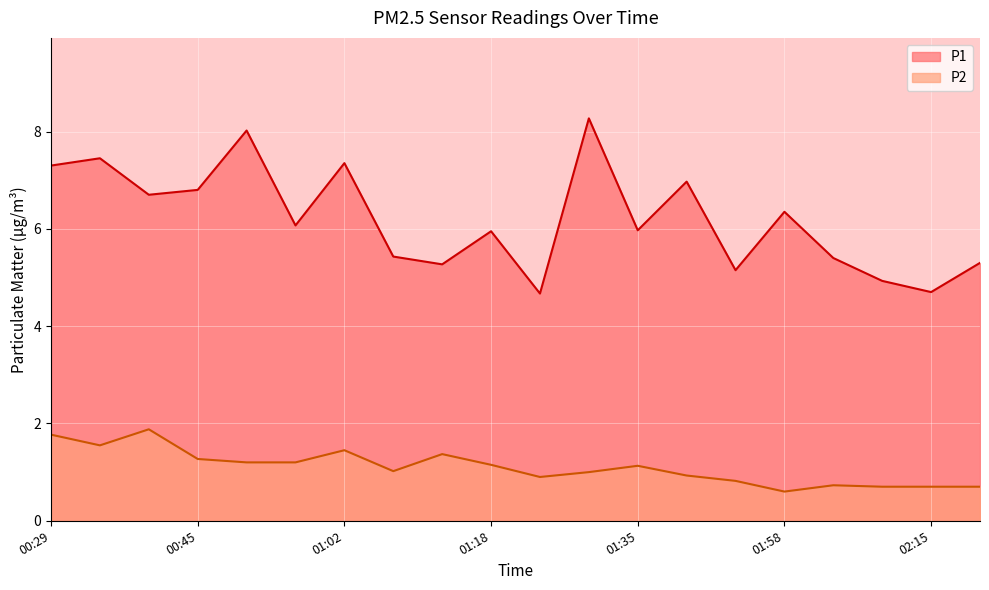

Rank the series by their maximum value, from lowest to highest.

P2, P1